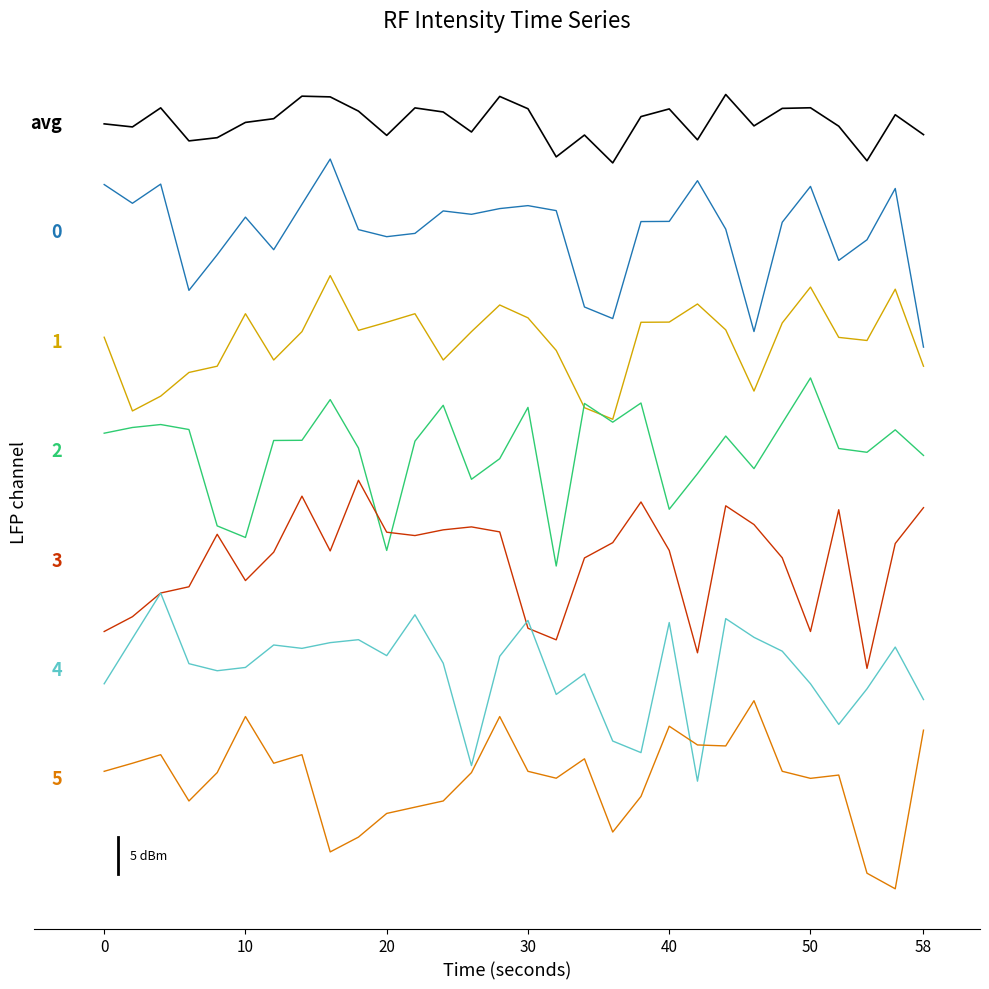

Is this an area chart (filled region under the line)?

No